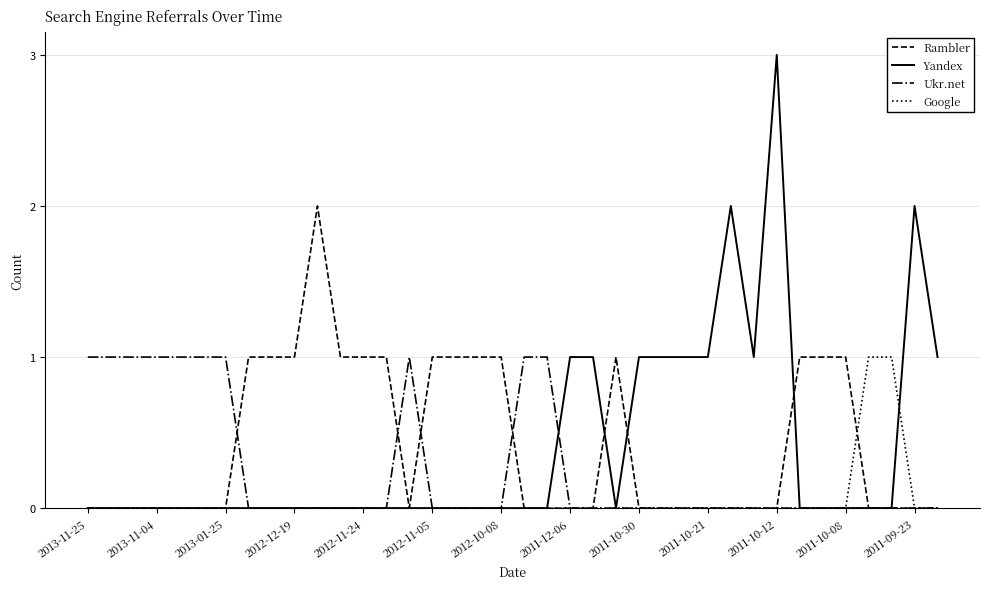

Count the Ukr.net values in the range 0 to 1.

38